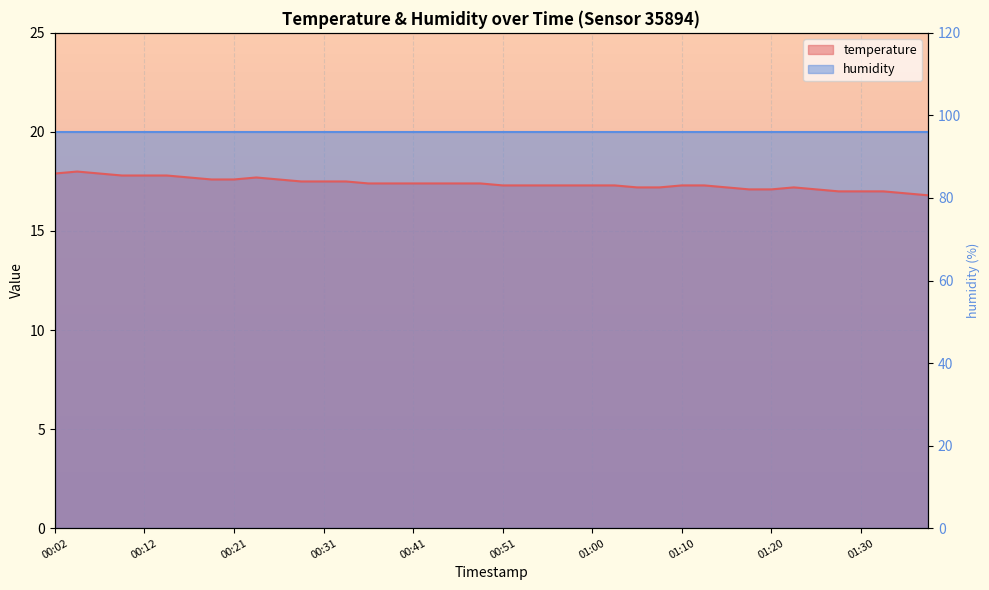

What is the difference between the values at 01:27 and 00:51?

0.3